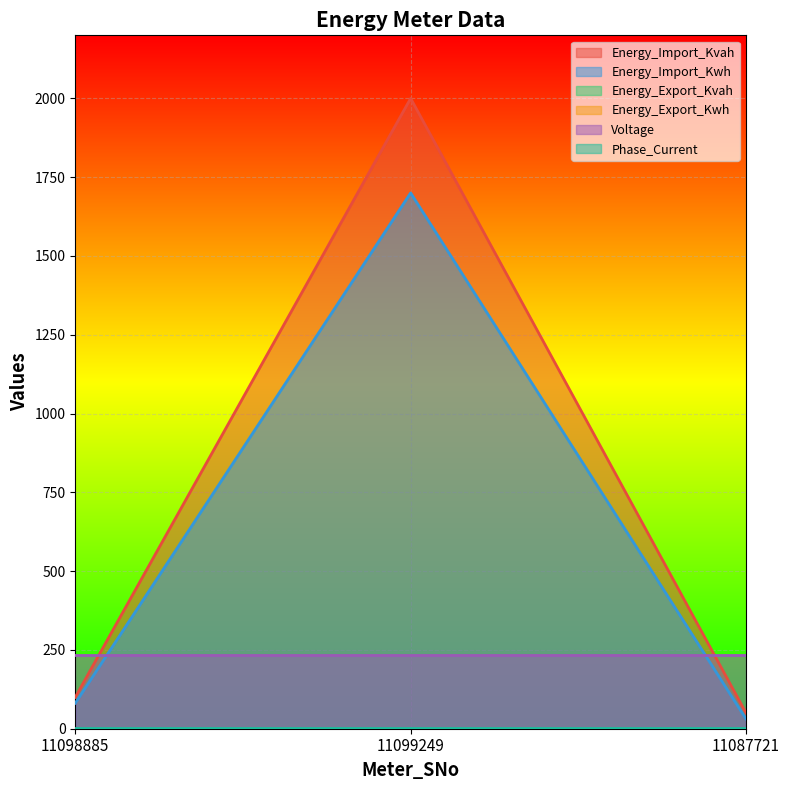

What is the average value of the Phase_Current series?

1.8